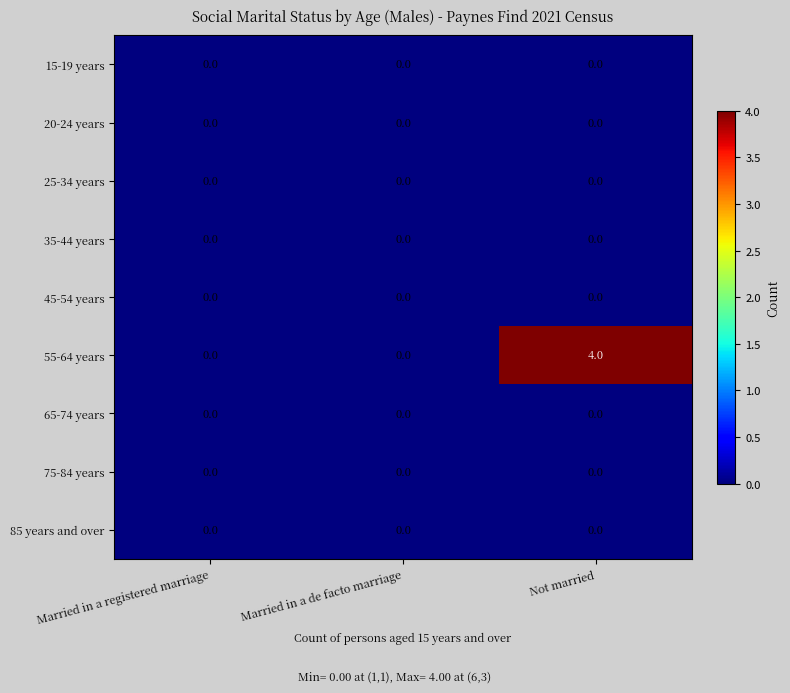

Reading left to right, extract all data points from this chart.

15-19 years: 0	0	0
20-24 years: 0	0	0
25-34 years: 0	0	0
35-44 years: 0	0	0
45-54 years: 0	0	0
55-64 years: 0	0	4
65-74 years: 0	0	0
75-84 years: 0	0	0
85 years and over: 0	0	0